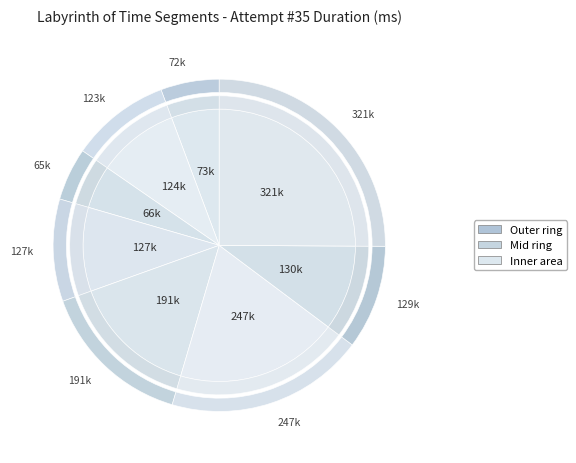

What percentage is the Labyrinth of Time #6 slice, to the nearest percent?

19%